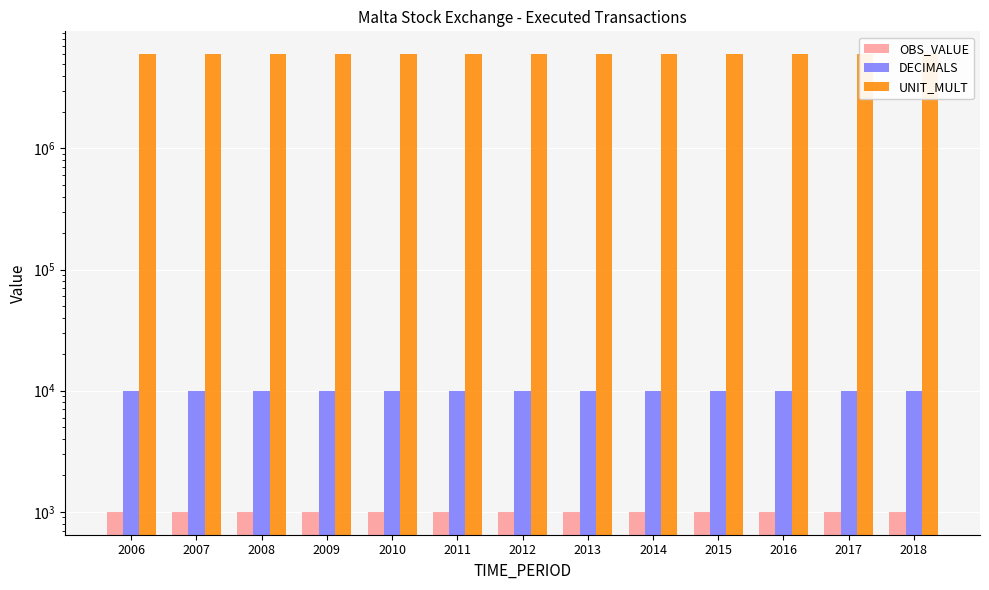

Which series has the largest total across all categories?

UNIT_MULT